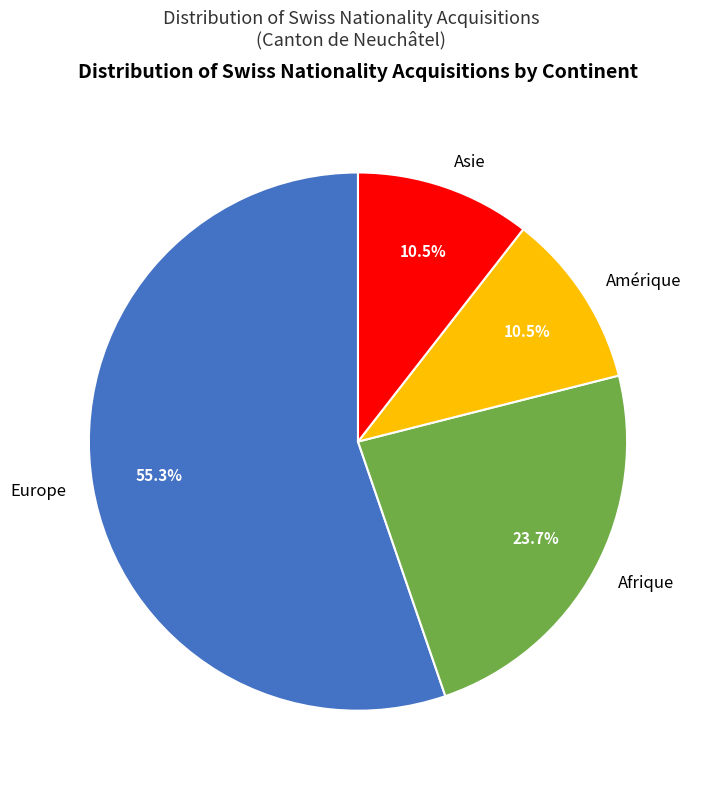

How many segments does this pie chart have?

4